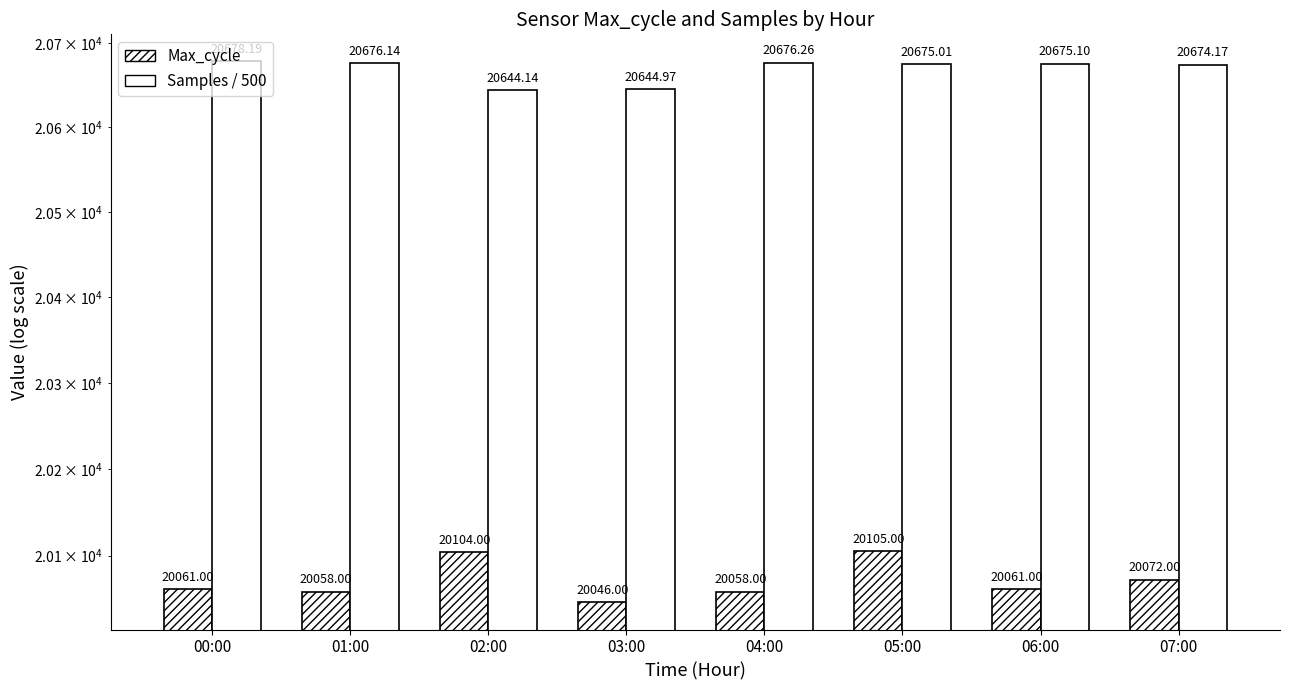

What is the label of the 1st bar from the left?

00:00